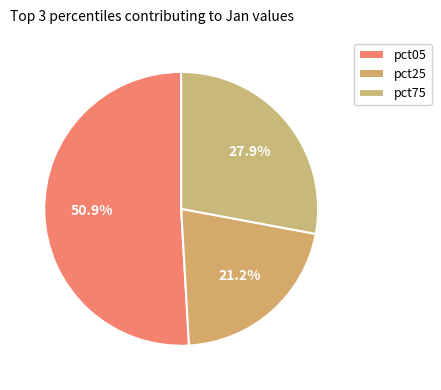

True or false: pct75 accounts for 28% of the total.

True